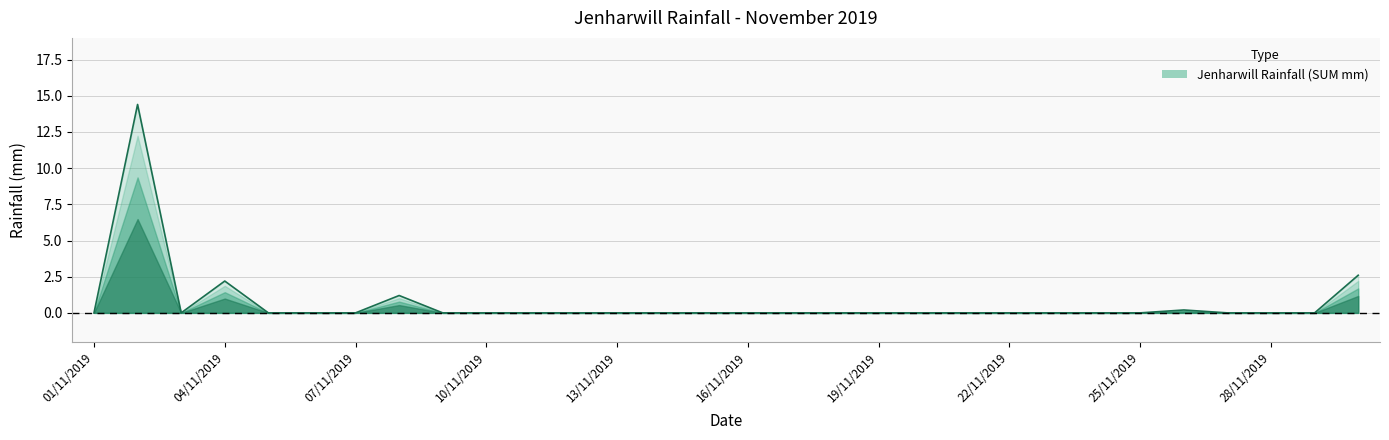

What is the greatest value displayed?

14.4